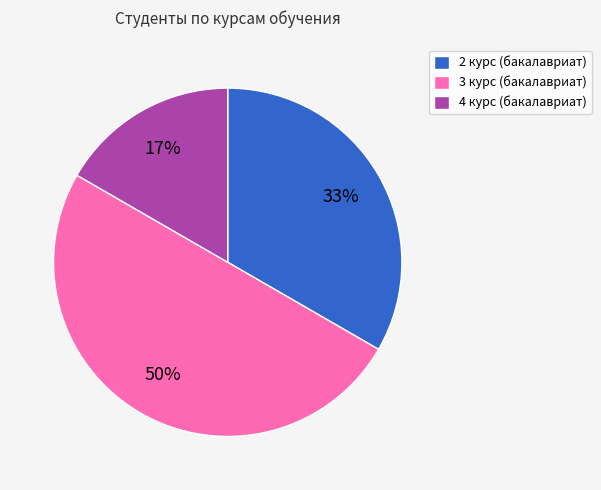

Does 2 курс (бакалавриат) account for over 50% of the chart?

No